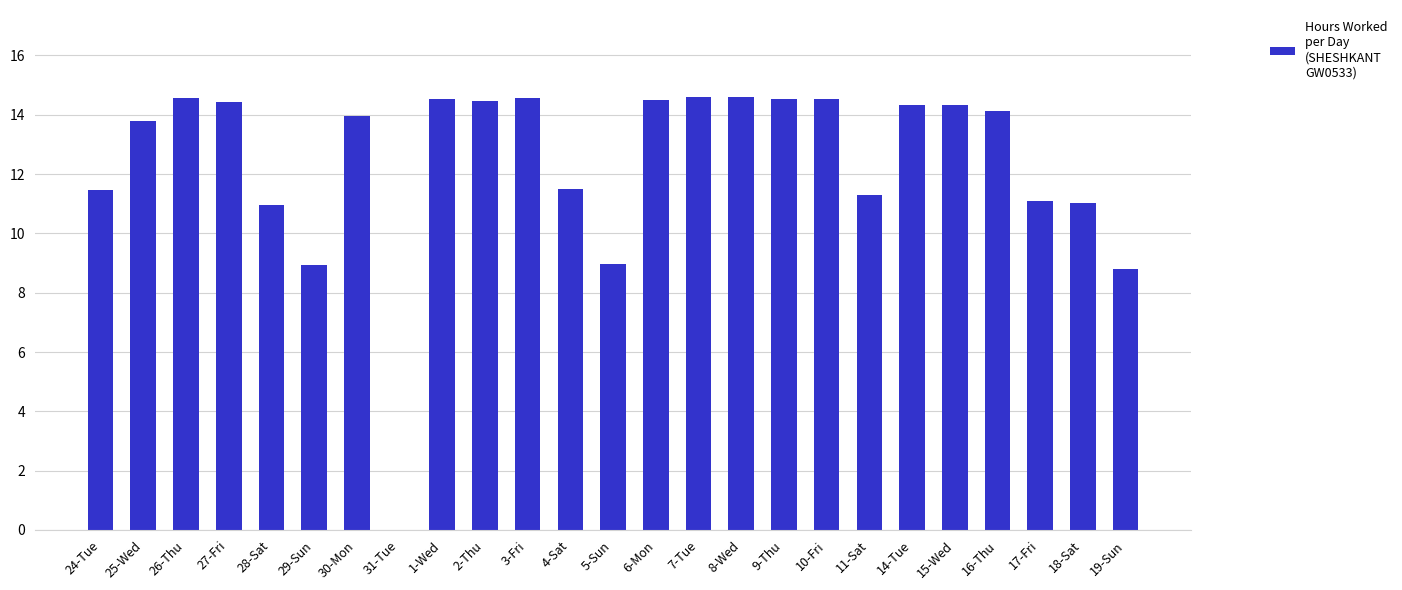

At which label does the data first exceed 14?

26-Thu